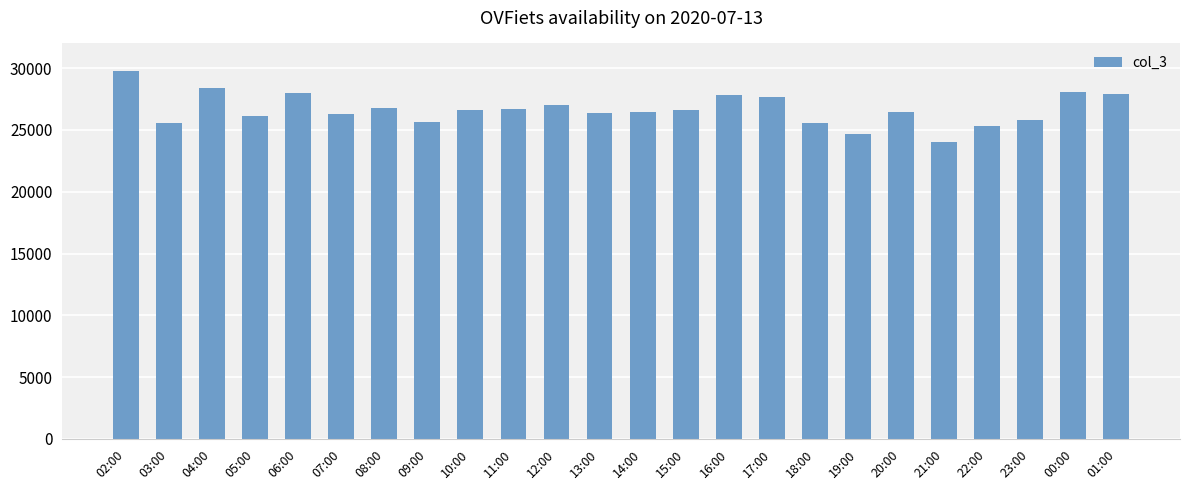

Which has a higher value, 14:00 or 21:00?

14:00